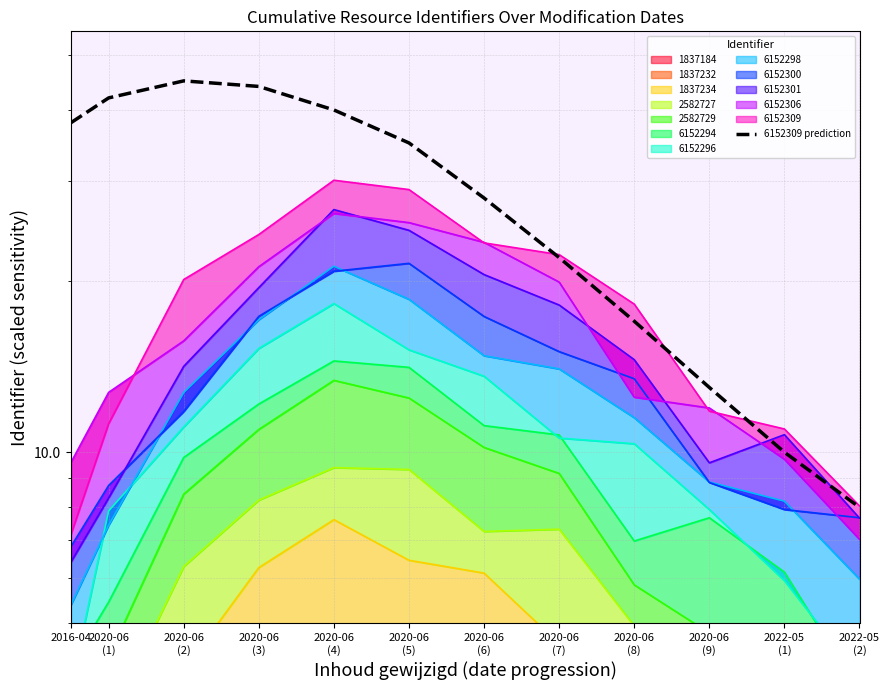

The value at 2020-06
(1) is 42. True or false?

True